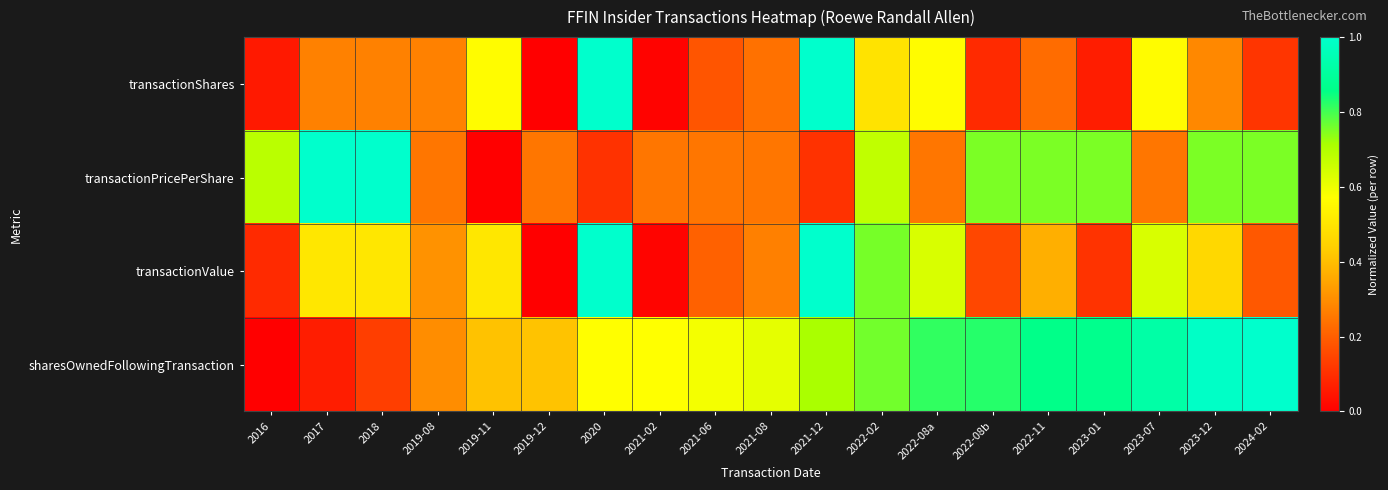

Reading left to right, list all the values displayed in this chart.

transactionShares: 2016=0.1	2017=0.3	2018=0.3	2019-08=0.3	2019-11=0.6	2019-12=0.0	2020=1.0	2021-02=0.0	2021-06=0.2	2021-08=0.2	2021-12=1.0	2022-02=0.5	2022-08a=0.6	2022-08b=0.1	2022-11=0.2	2023-01=0.1	2023-07=0.6	2023-12=0.3	2024-02=0.1
transactionPricePerShare: 2016=0.7	2017=1.0	2018=1.0	2019-08=0.2	2019-11=0.0	2019-12=0.2	2020=0.1	2021-02=0.2	2021-06=0.2	2021-08=0.2	2021-12=0.1	2022-02=0.7	2022-08a=0.2	2022-08b=0.8	2022-11=0.8	2023-01=0.8	2023-07=0.2	2023-12=0.8	2024-02=0.8
transactionValue: 2016=0.1	2017=0.5	2018=0.5	2019-08=0.3	2019-11=0.5	2019-12=0.0	2020=1.0	2021-02=0.0	2021-06=0.2	2021-08=0.3	2021-12=1.0	2022-02=0.8	2022-08a=0.6	2022-08b=0.2	2022-11=0.4	2023-01=0.1	2023-07=0.6	2023-12=0.5	2024-02=0.2
sharesOwnedFollowingTransaction: 2016=0.0	2017=0.1	2018=0.1	2019-08=0.3	2019-11=0.4	2019-12=0.4	2020=0.6	2021-02=0.6	2021-06=0.6	2021-08=0.6	2021-12=0.7	2022-02=0.8	2022-08a=0.8	2022-08b=0.8	2022-11=0.9	2023-01=0.9	2023-07=0.9	2023-12=1.0	2024-02=1.0